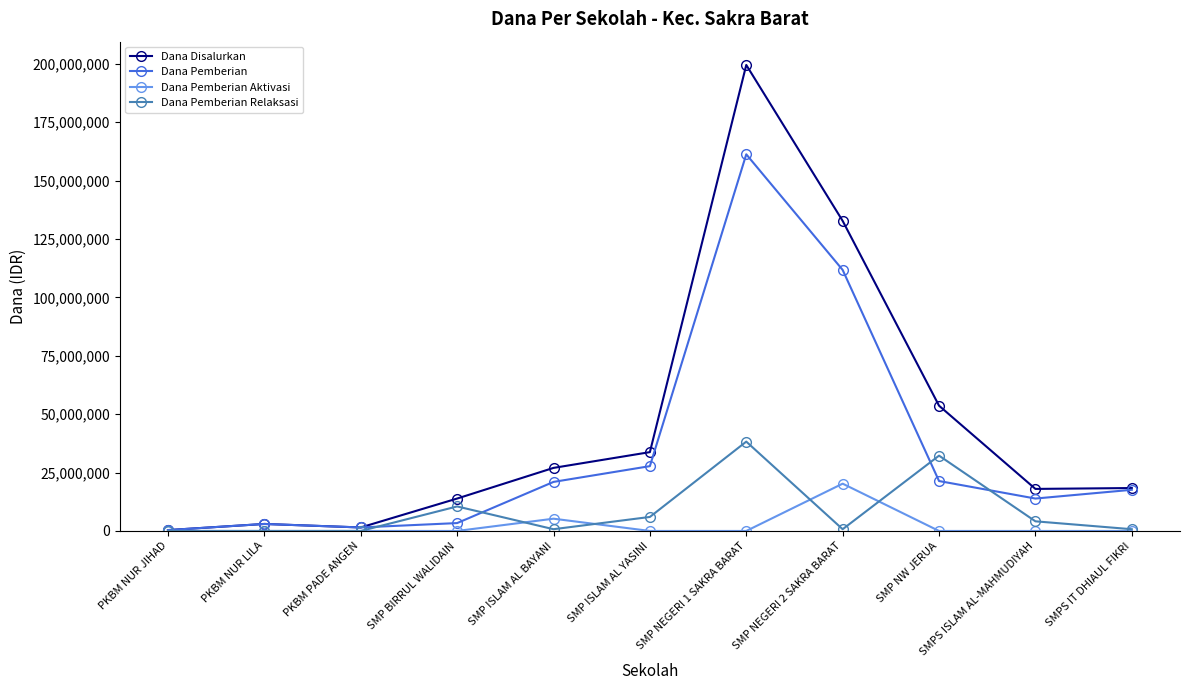

At which label does Dana Pemberian Relaksasi reach its peak?

SMP NEGERI 1 SAKRA BARAT